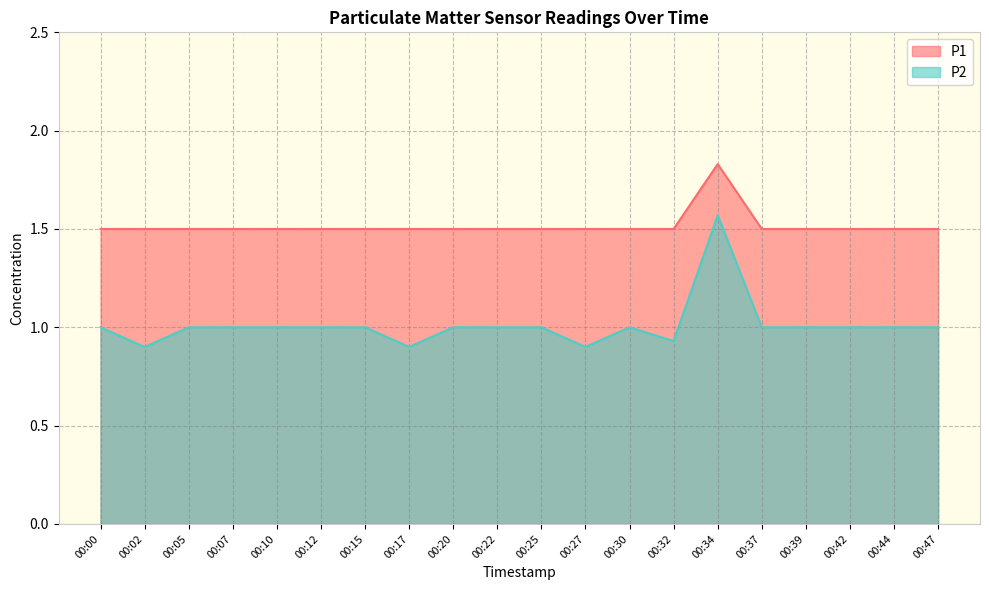

What is the smallest value displayed?

0.9